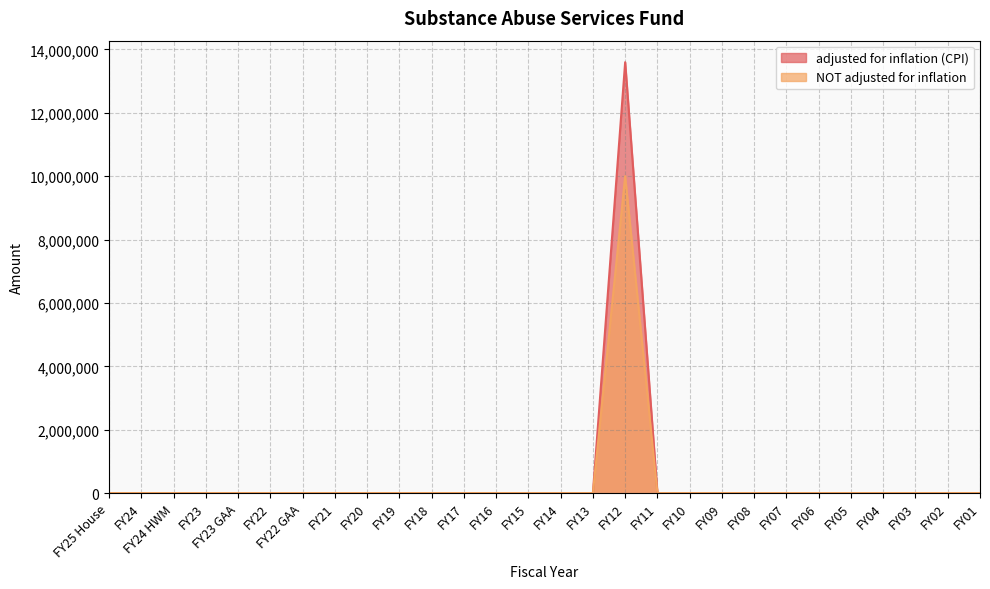

True or false: NOT adjusted for inflation has a value of 0 at FY06.

True